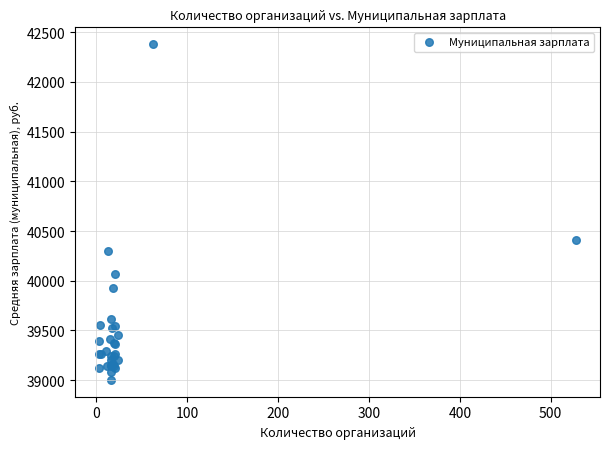

What Y value in the scatter plot is closest to 40691?

40410.7